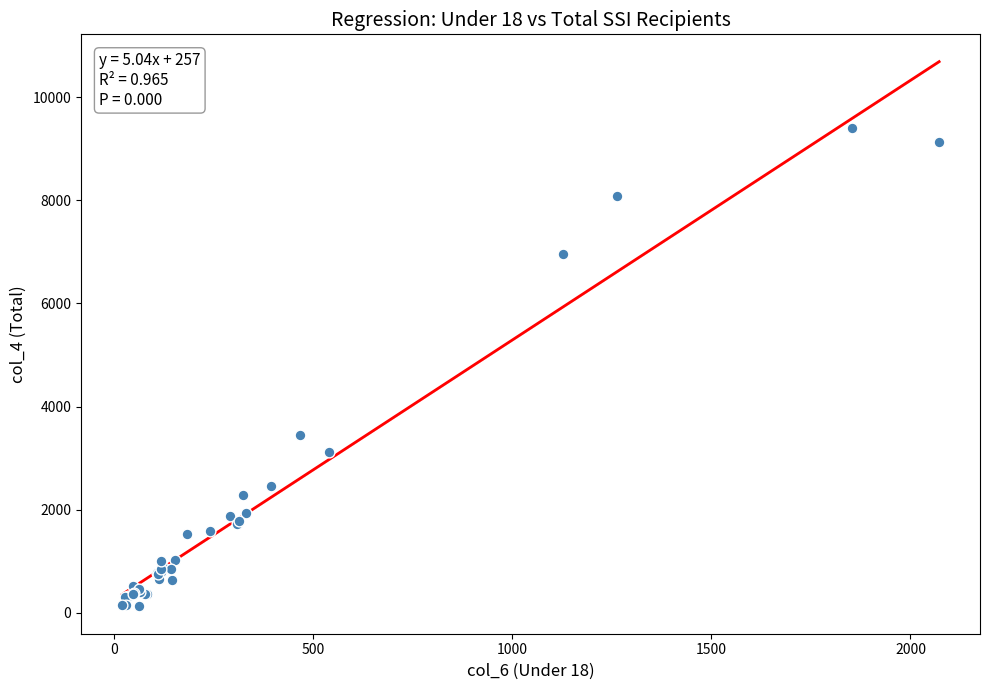

What Y value in the scatter plot is closest to 4765?

3446